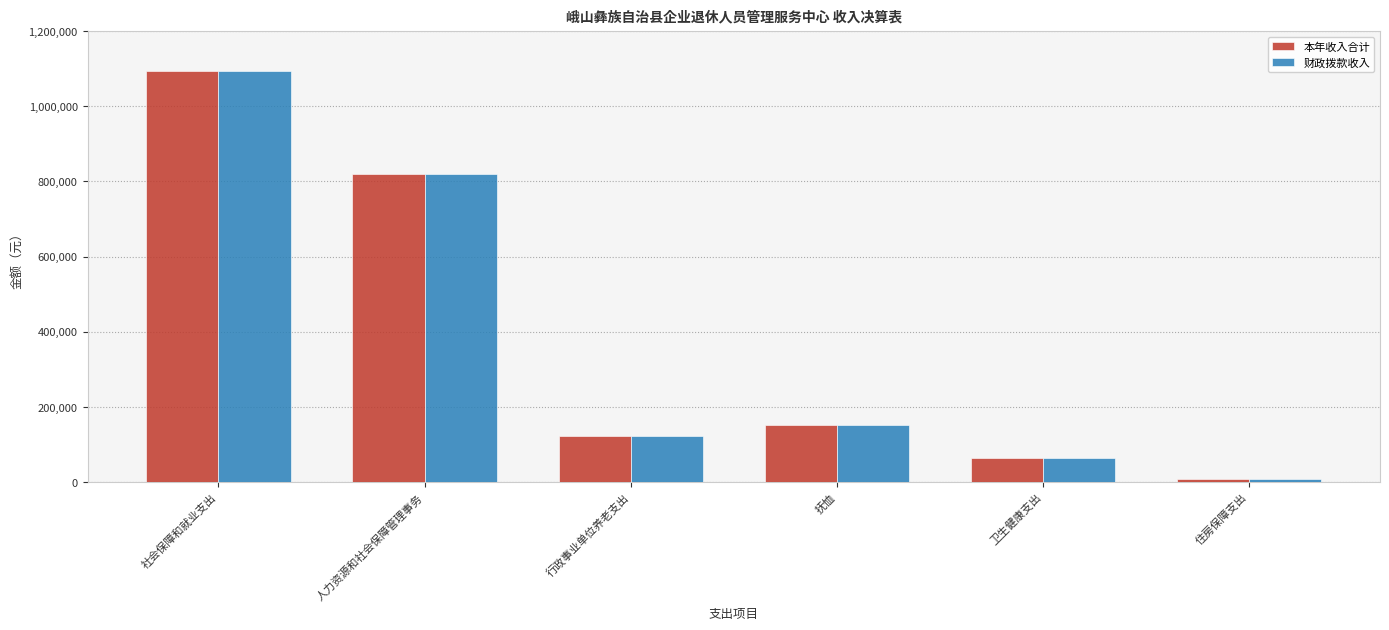

At which category is the sum across all series the highest?

社会保障和就业支出